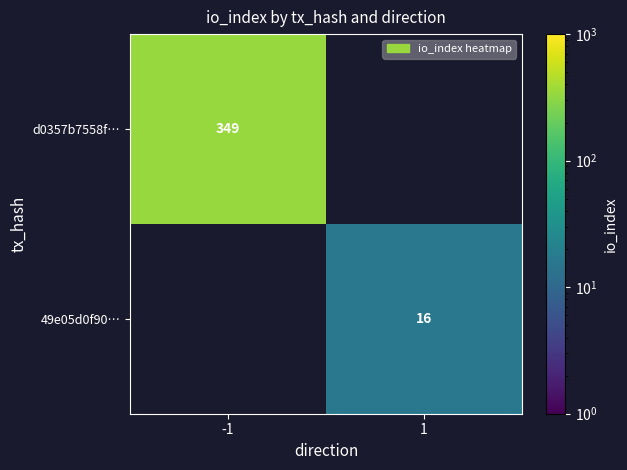

The value of d0357b7558f… at -1 is 221. True or false?

False